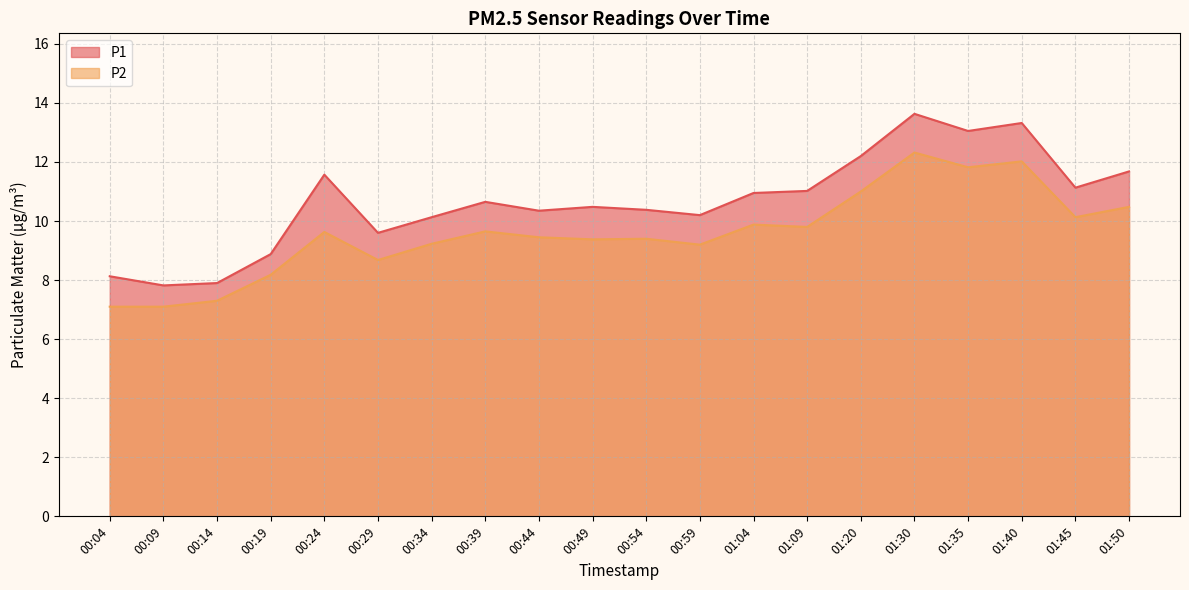

What is the sum of all P2 values?

191.8